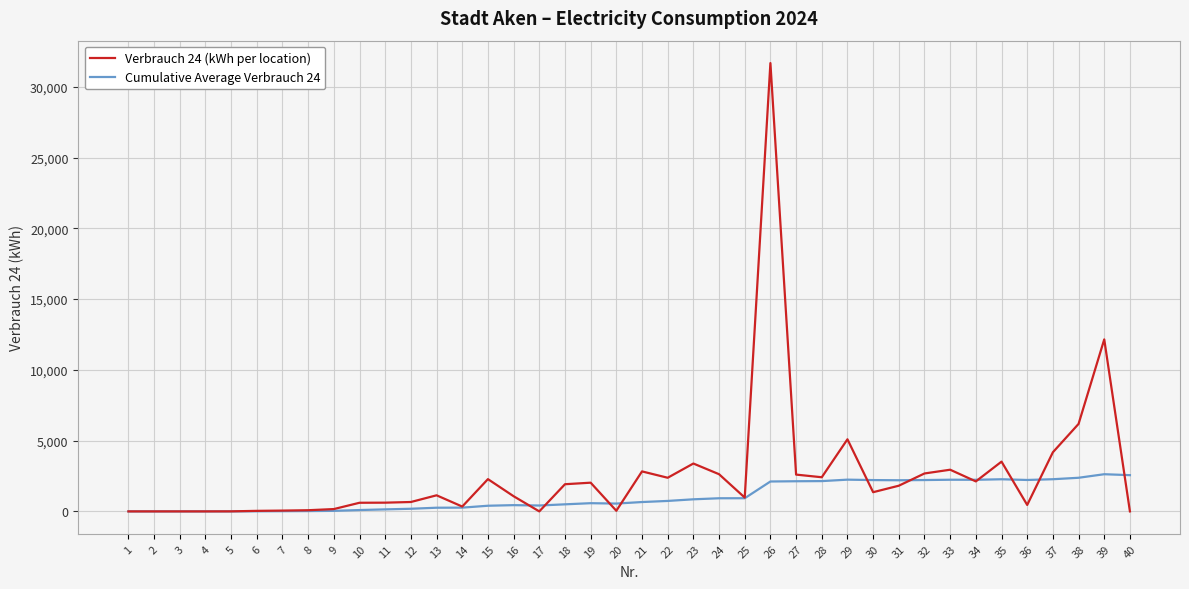

True or false: Verbrauch 24 (kWh per location) and Cumulative Average Verbrauch 24 cross at least once.

True